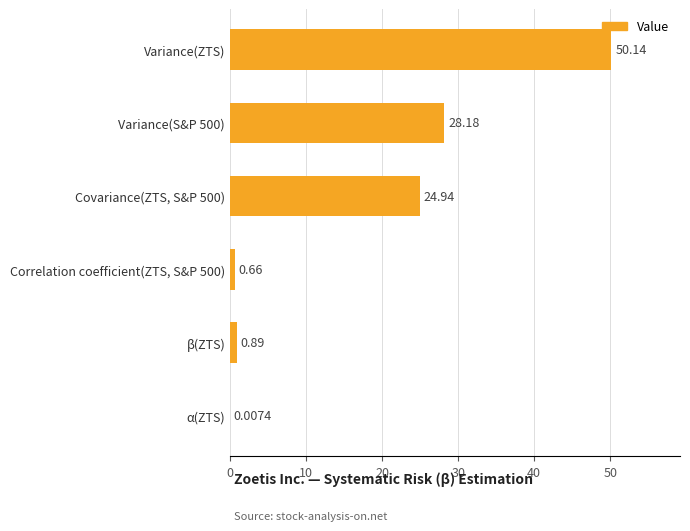

Which has a higher value, Covariance(ZTS, S&P 500) or Variance(ZTS)?

Variance(ZTS)